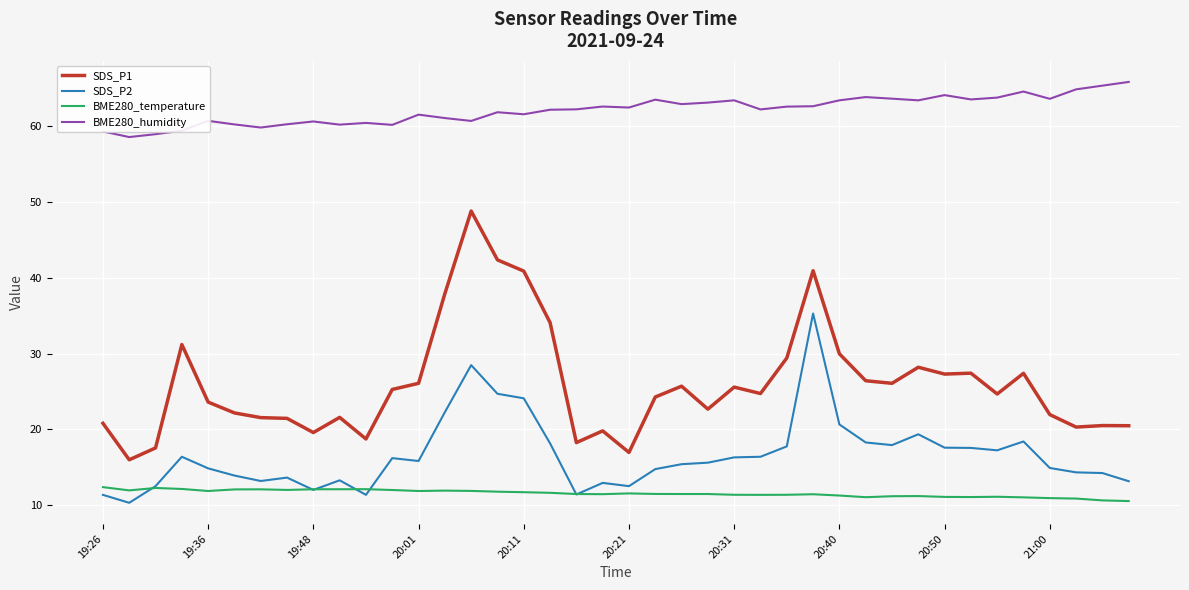

Which series has the largest total across all categories?

BME280_humidity